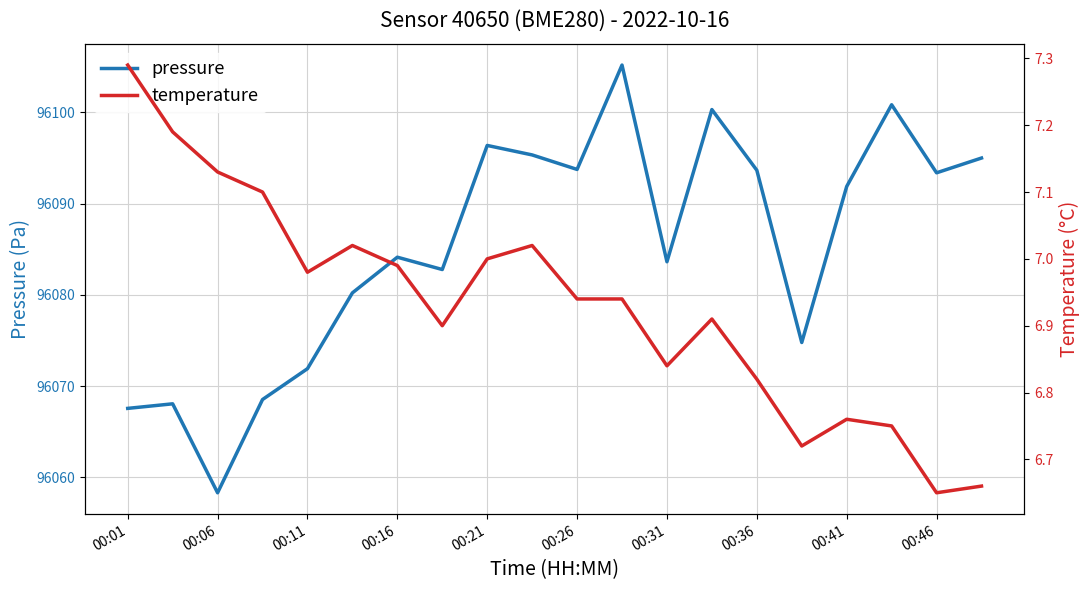

What is the maximum value for temperature?

7.3